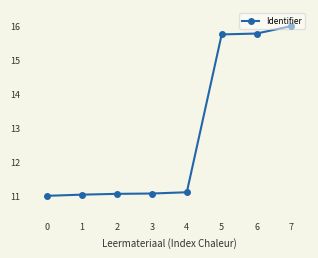

What is the value of the 6th point from the left?

15.8